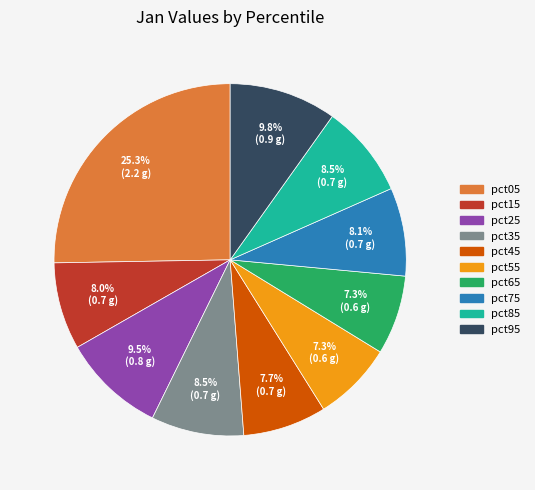

To the nearest percent, what is the average slice percentage?

10%